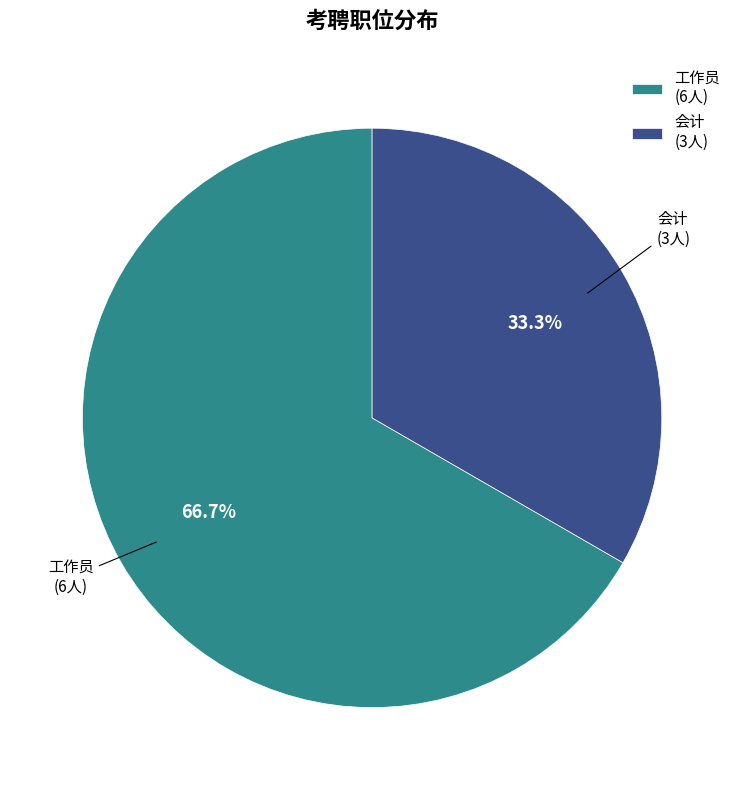

Between 工作员 and 会计, which is larger?

工作员